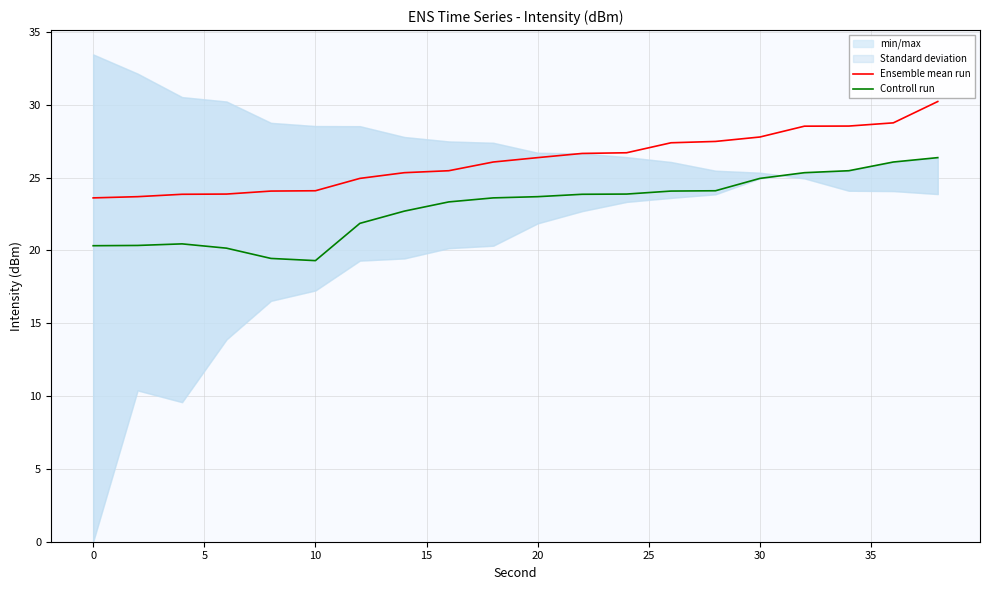

How many categories are shown in the chart?

20